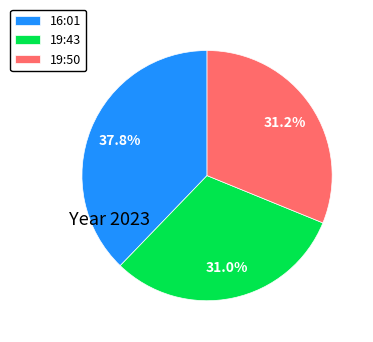

Does any single category account for the majority?

No